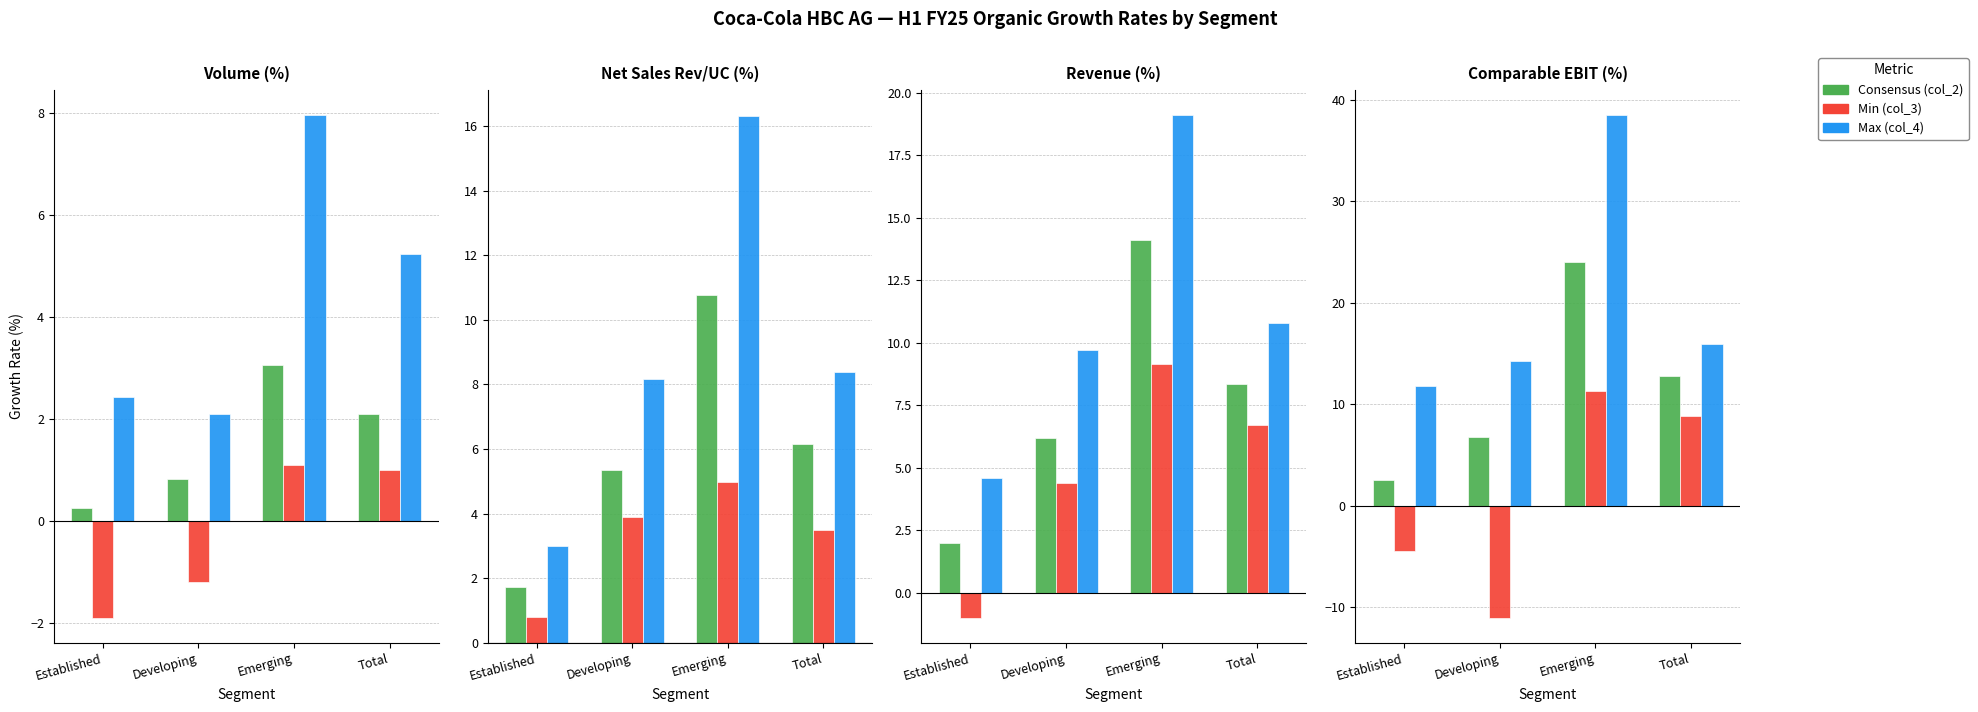

Does the chart contain stacked bars?

No